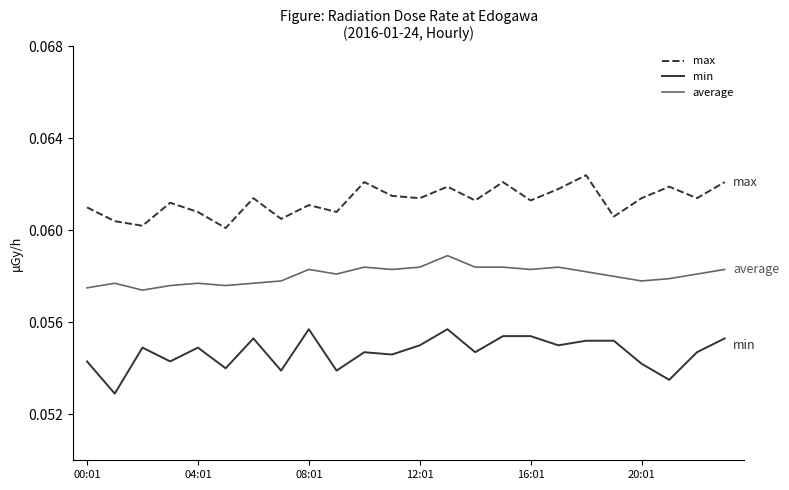

True or false: average and max intersect in this chart.

False